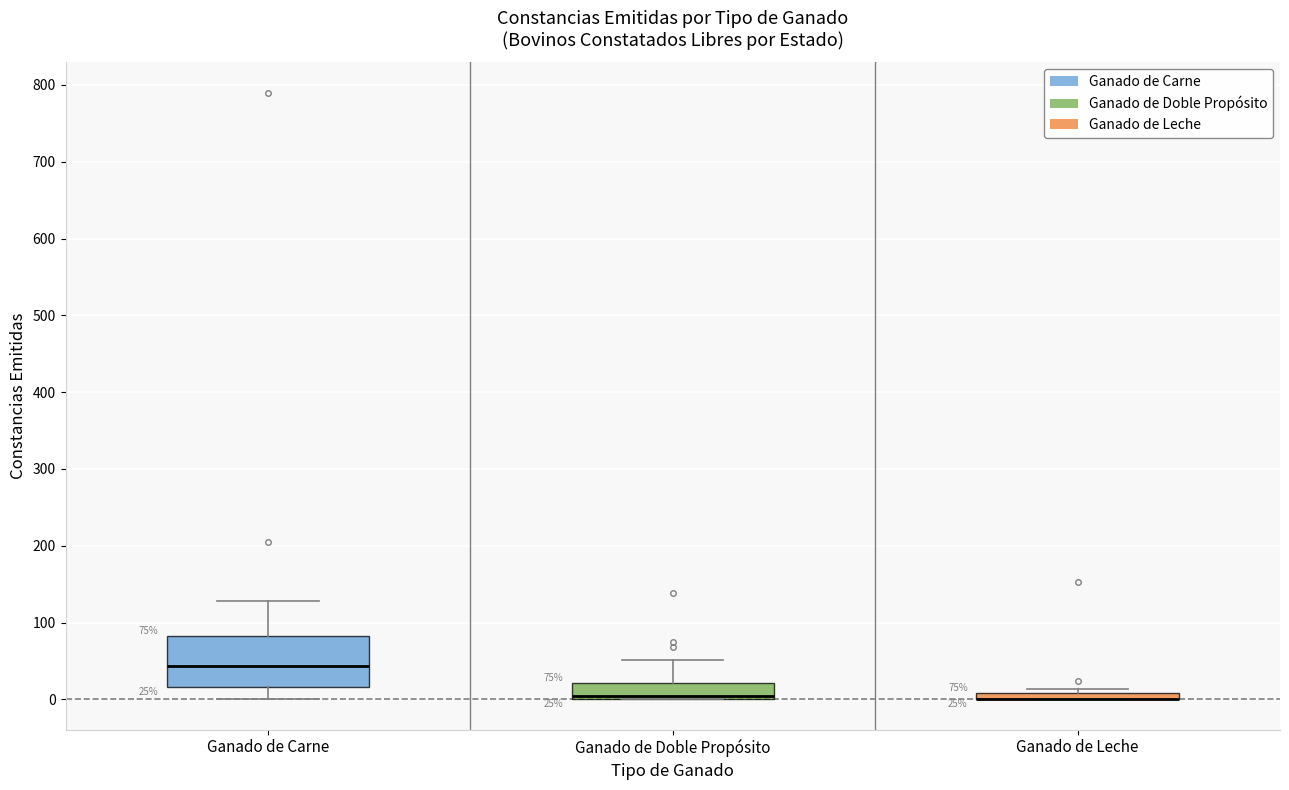

Comparing the boxes themselves (not the whiskers), which one is the tallest?

Ganado de Carne